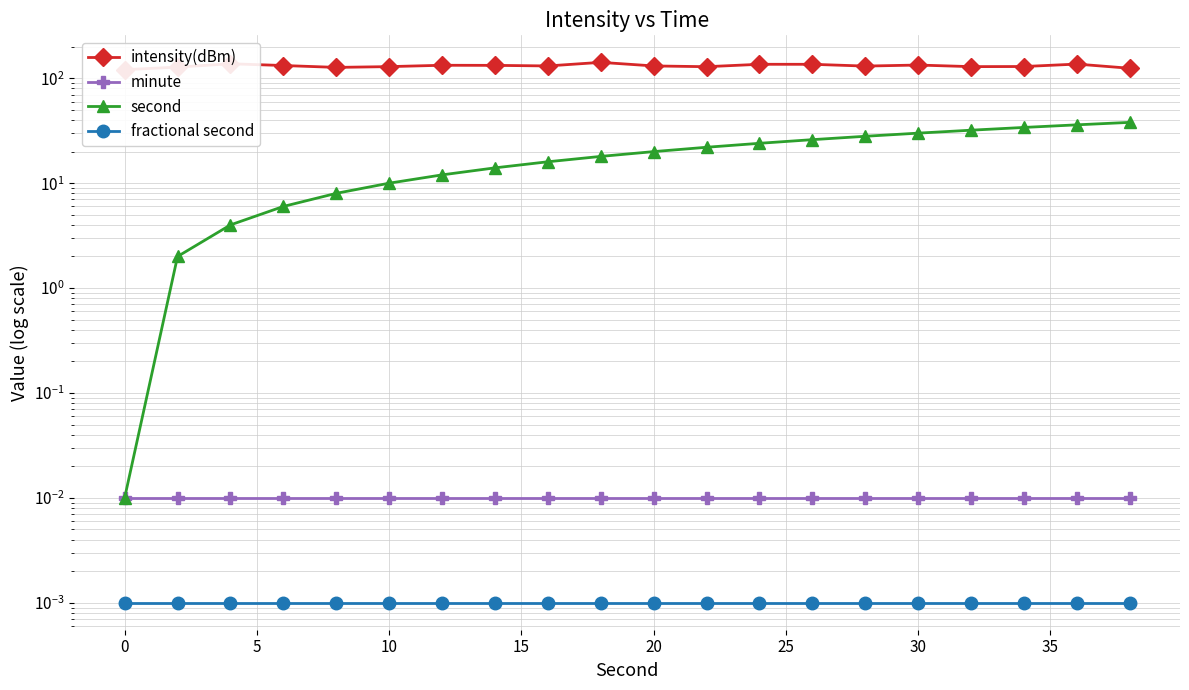

What are all the series names shown in the legend?

intensity(dBm), minute, second, fractional second